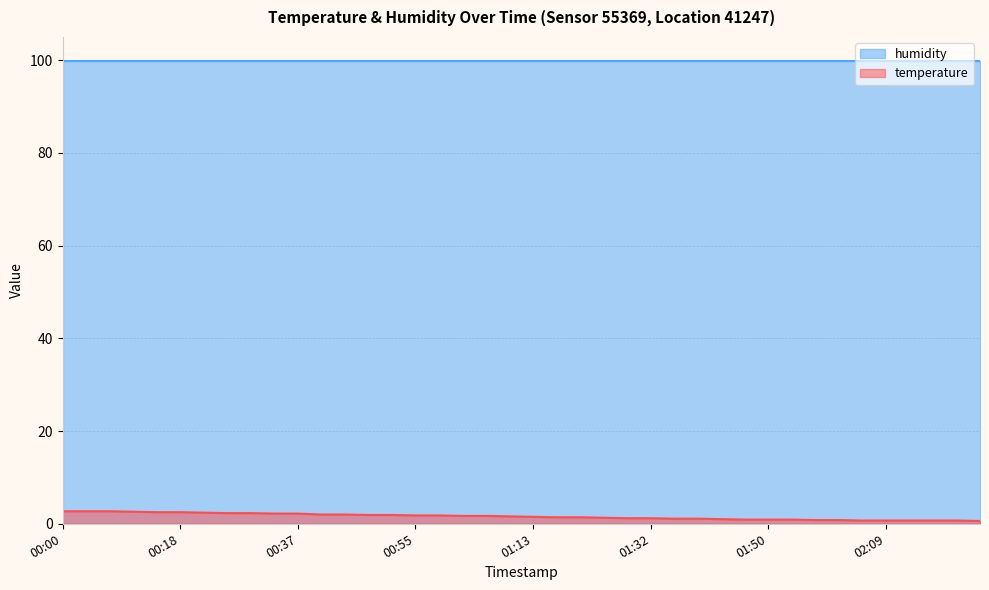

Rank the categories by value from lowest to highest.

02:24, 02:05, 02:09, 02:13, 02:16, 02:20, 01:58, 02:02, 01:47, 01:50, 01:54, 01:43, 01:36, 01:39, 01:28, 01:32, 01:25, 01:17, 01:21, 01:13, 01:10, 01:02, 01:06, 00:55, 00:59, 00:48, 00:51, 00:40, 00:44, 00:33, 00:37, 00:25, 00:29, 00:22, 00:14, 00:18, 00:11, 00:00, 00:03, 00:07